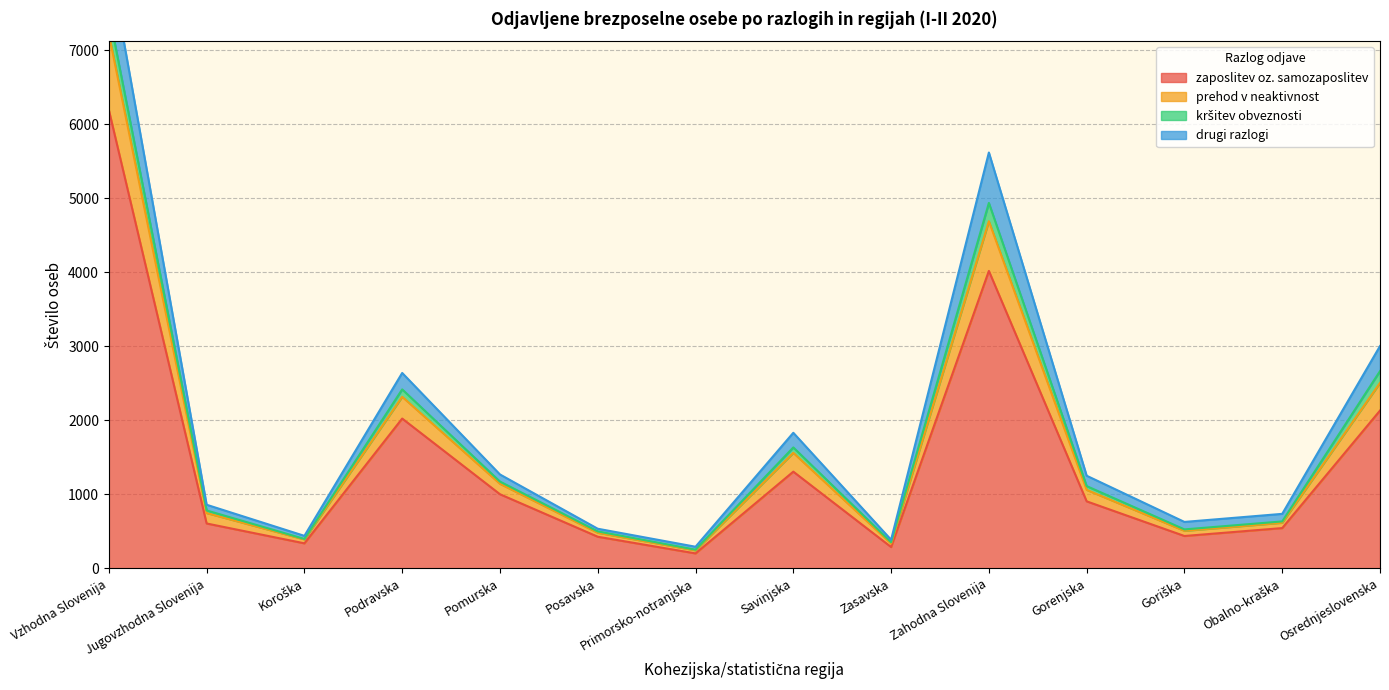

What is the maximum value shown in the chart?

8249